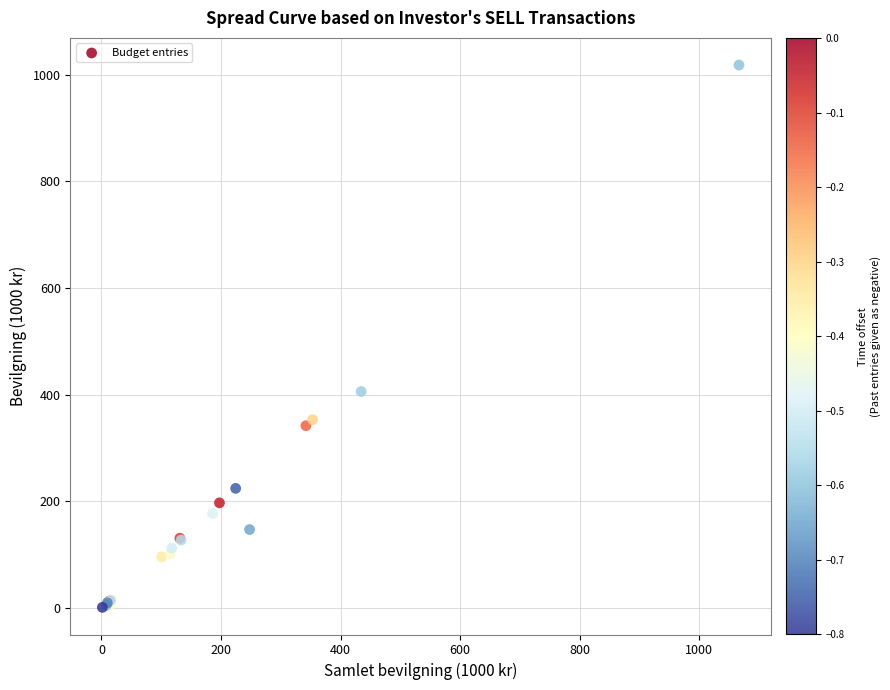

What Y value in the scatter plot is closest to 509?

406.2